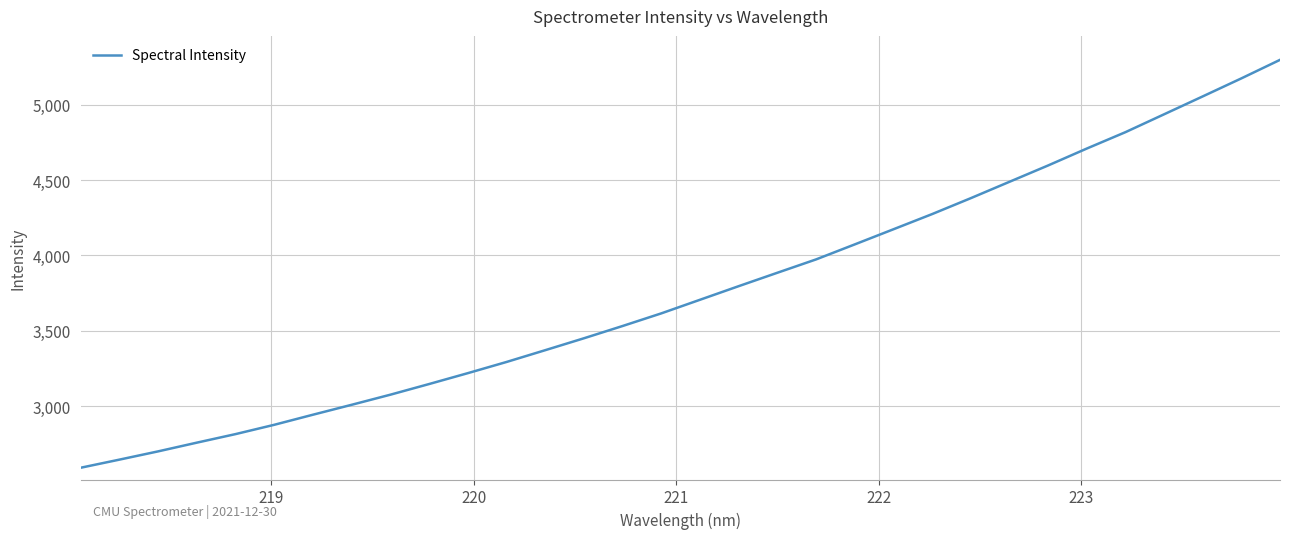

What is the maximum value shown in the chart?

5297.2